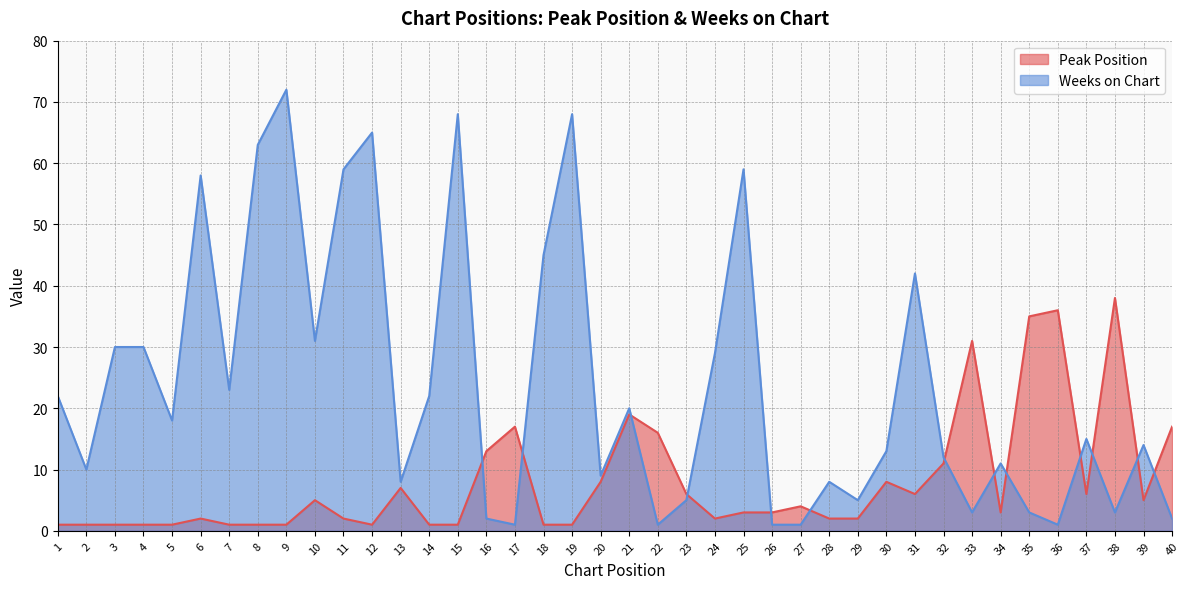

What is the difference between the Peak Position values at 10 and 23?

1